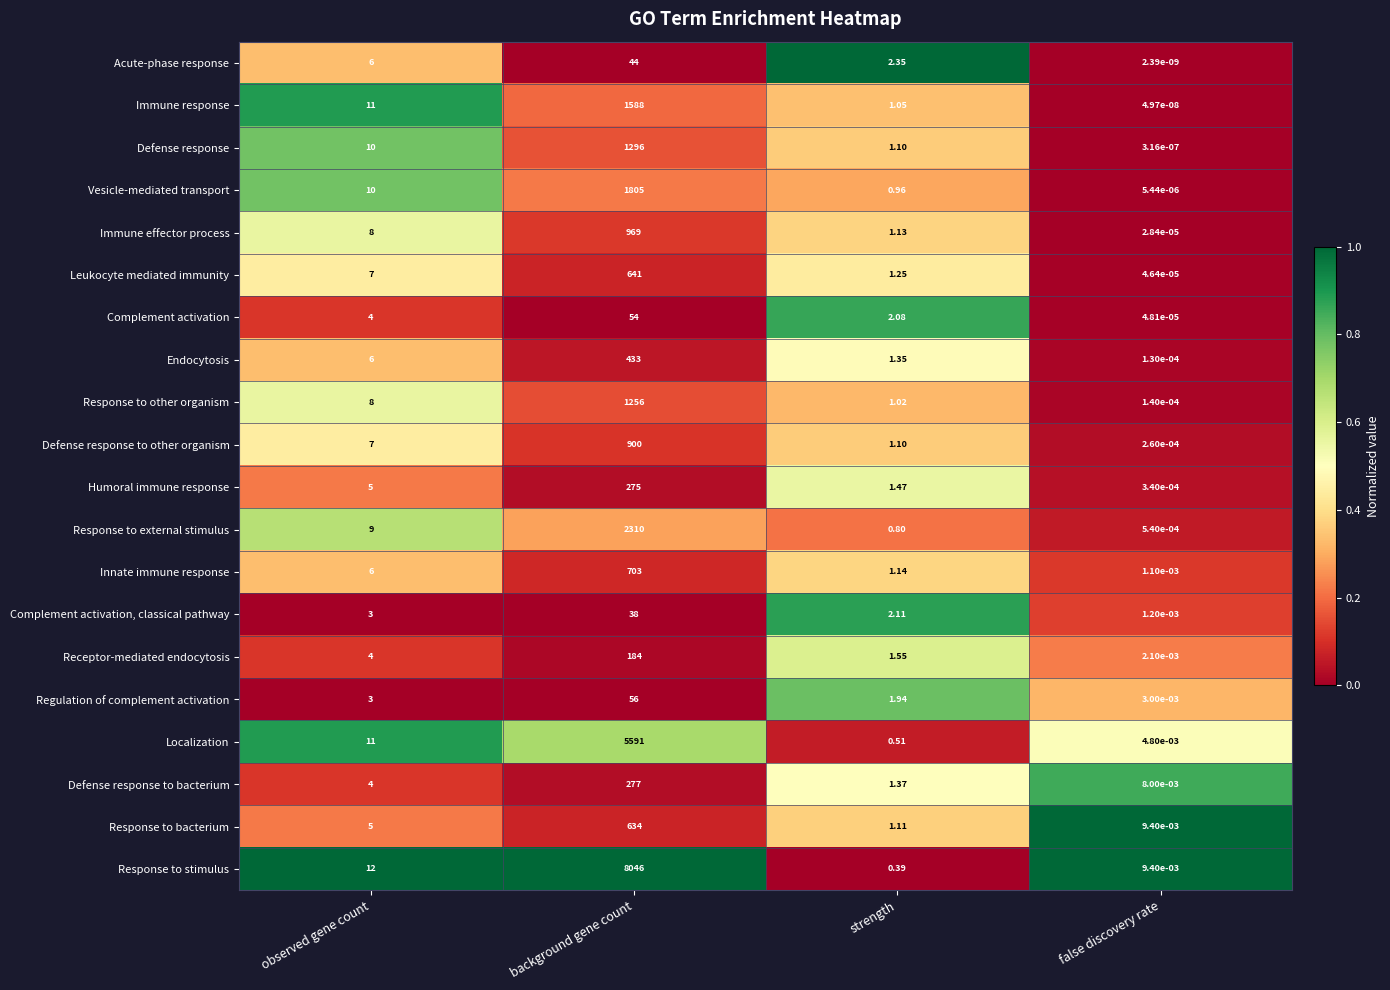

Which series has the widest spread of values?

Response to stimulus